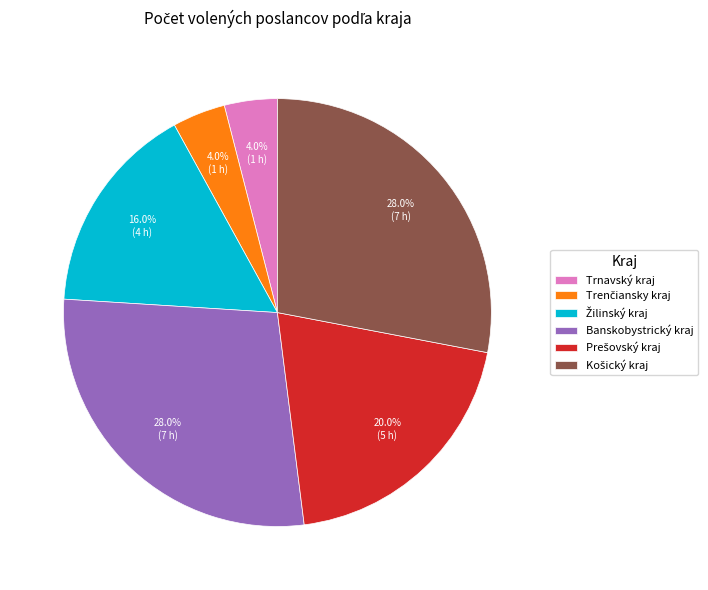

Do Banskobystrický kraj and Trnavský kraj together represent more than half of the pie?

No